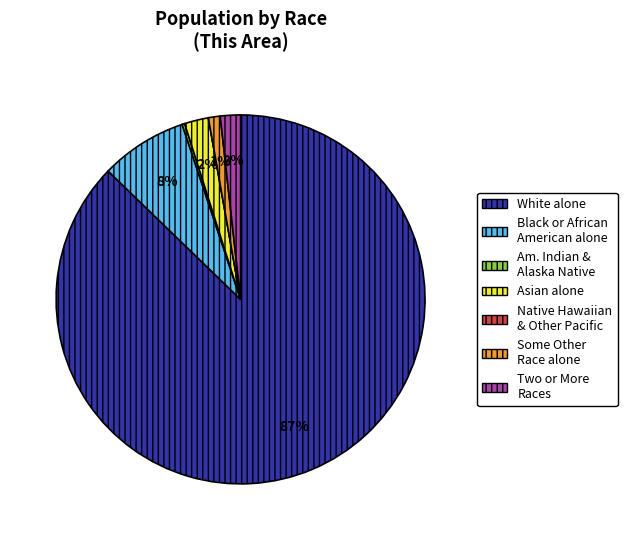

Does White alone account for over 50% of the chart?

Yes